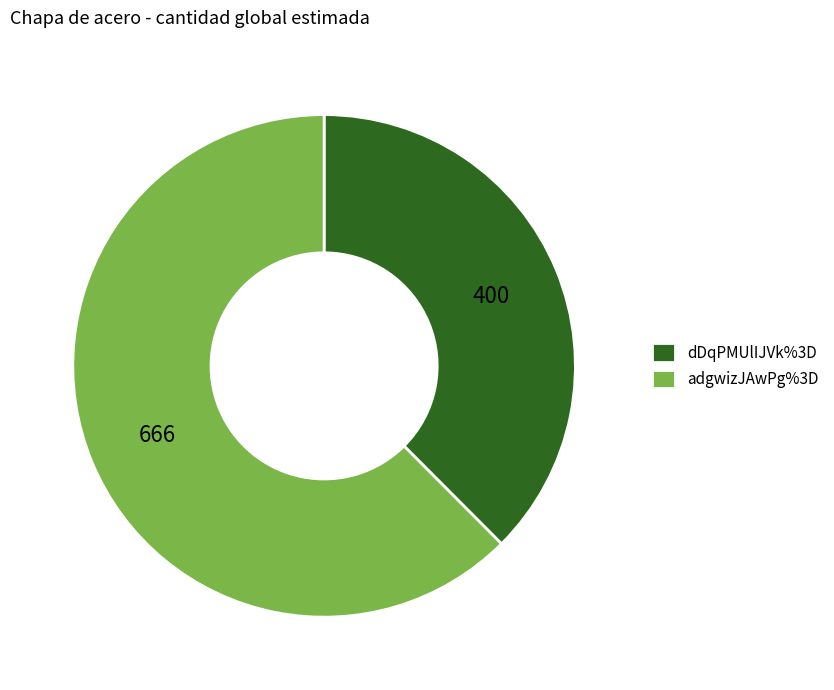

The dDqPMUlIJVk%3D slice represents 46% of the pie. True or false?

False